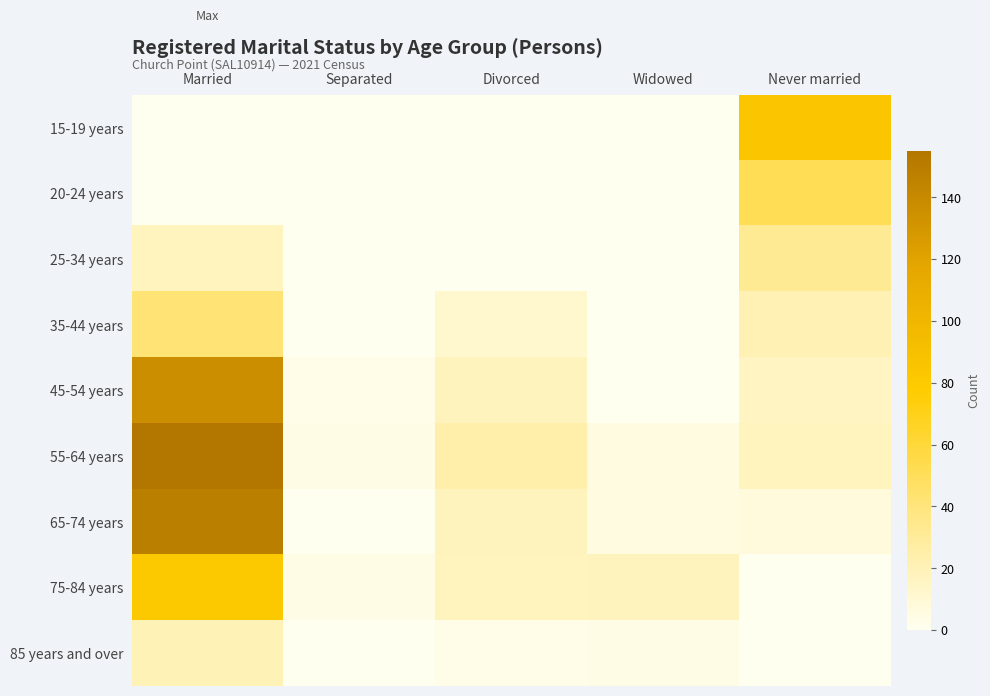

Reading right to left, what are all the values shown in this chart?

15-19 years: Never married=83	Widowed=0	Divorced=0	Separated=0	Married=0
20-24 years: Never married=52	Widowed=0	Divorced=0	Separated=0	Married=0
25-34 years: Never married=32	Widowed=0	Divorced=0	Separated=0	Married=17
35-44 years: Never married=21	Widowed=0	Divorced=12	Separated=0	Married=42
45-54 years: Never married=16	Widowed=0	Divorced=18	Separated=3	Married=136
55-64 years: Never married=17	Widowed=5	Divorced=24	Separated=4	Married=155
65-74 years: Never married=7	Widowed=6	Divorced=18	Separated=0	Married=148
75-84 years: Never married=0	Widowed=18	Divorced=17	Separated=4	Married=81
85 years and over: Never married=0	Widowed=4	Divorced=3	Separated=0	Married=20